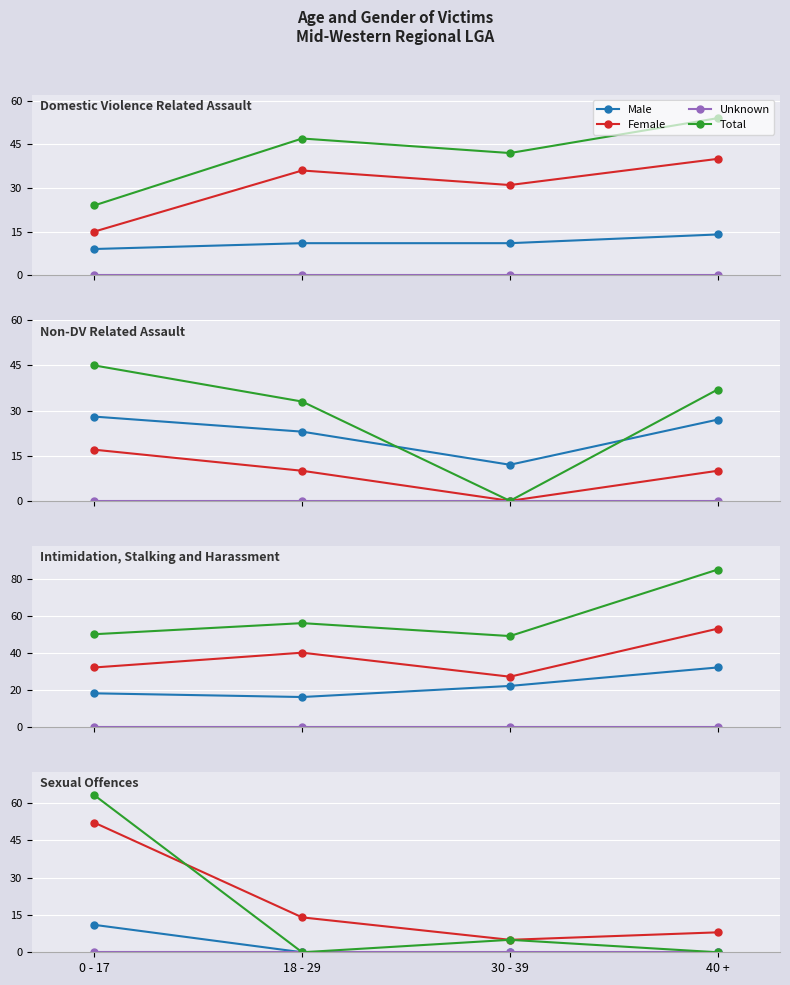

What is the difference between the maximum and minimum values in the Female series?

47